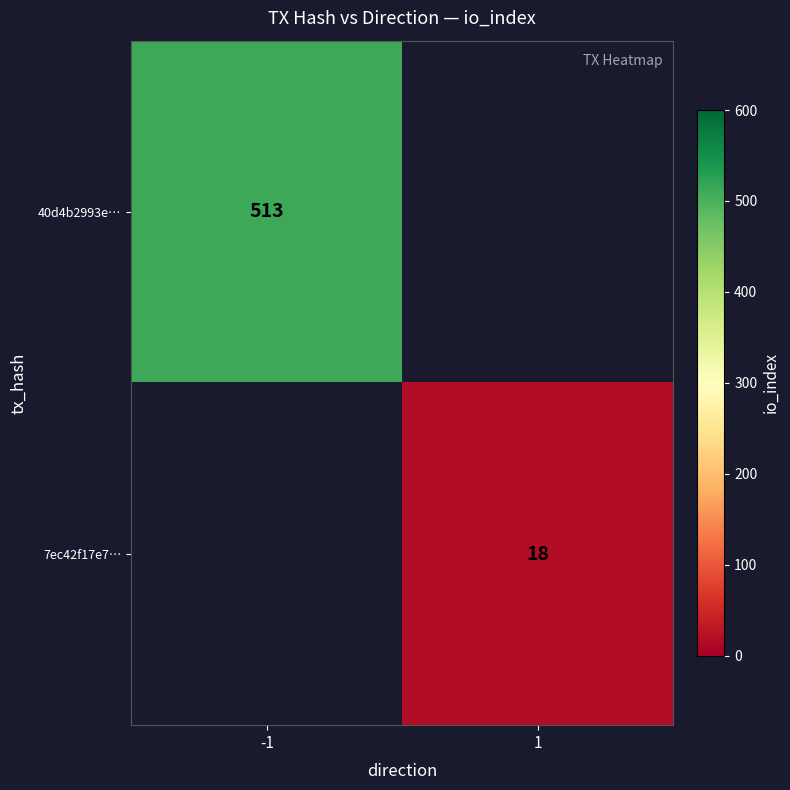

Is it true that 7ec42f17e7… equals 18 at 1?

True